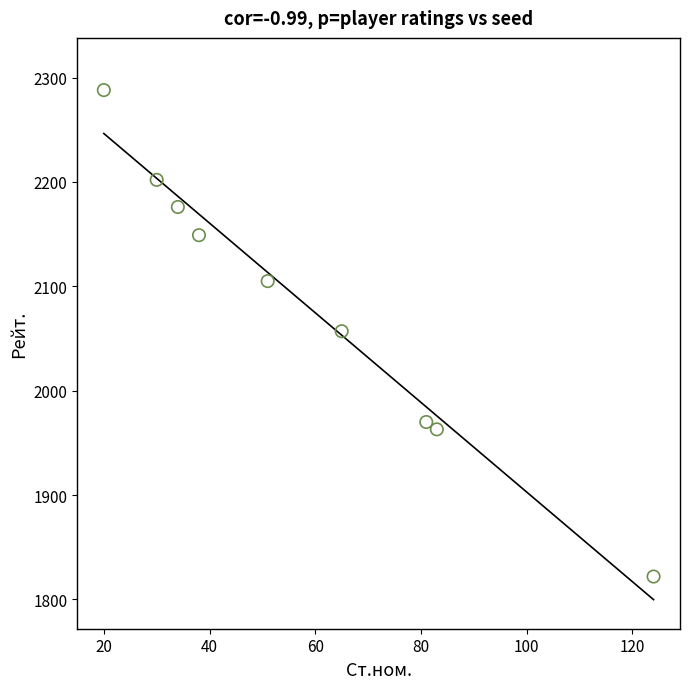

What is the range of X values (max minus min)?

104